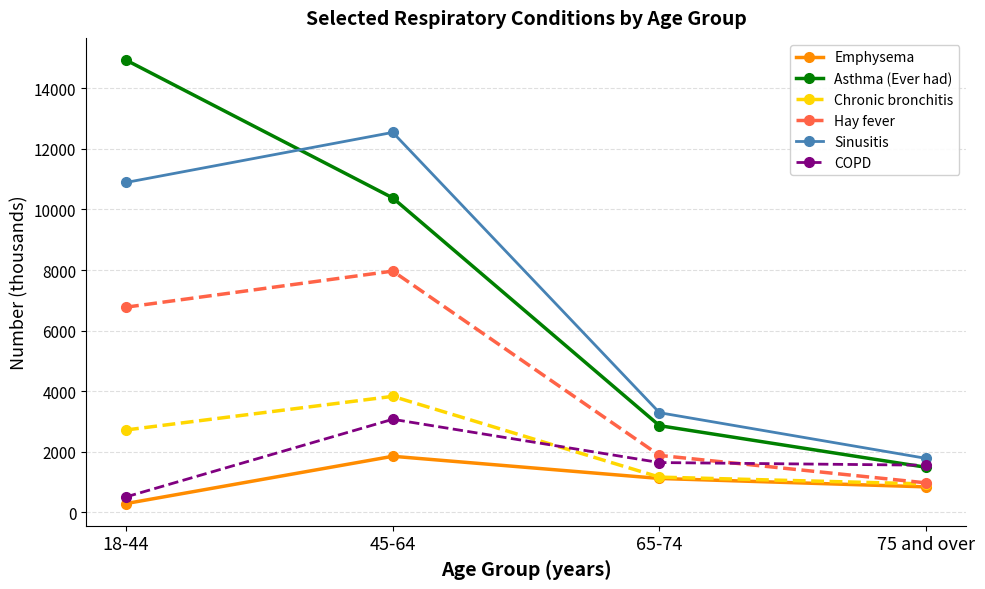

Reading right to left, list all the values displayed in this chart.

Emphysema: 75 and over=843	65-74=1121	45-64=1853	18-44=292
Asthma (Ever had): 75 and over=1489	65-74=2863	45-64=10380	18-44=14929
Chronic bronchitis: 75 and over=940	65-74=1165	45-64=3831	18-44=2721
Hay fever: 75 and over=975	65-74=1882	45-64=7965	18-44=6774
Sinusitis: 75 and over=1783	65-74=3291	45-64=12542	18-44=10889
COPD: 75 and over=1558	65-74=1646	45-64=3074	18-44=512